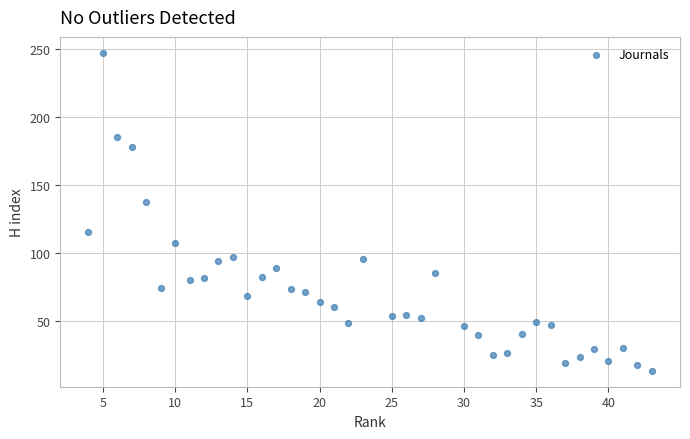

What is the range of X values (max minus min)?

39